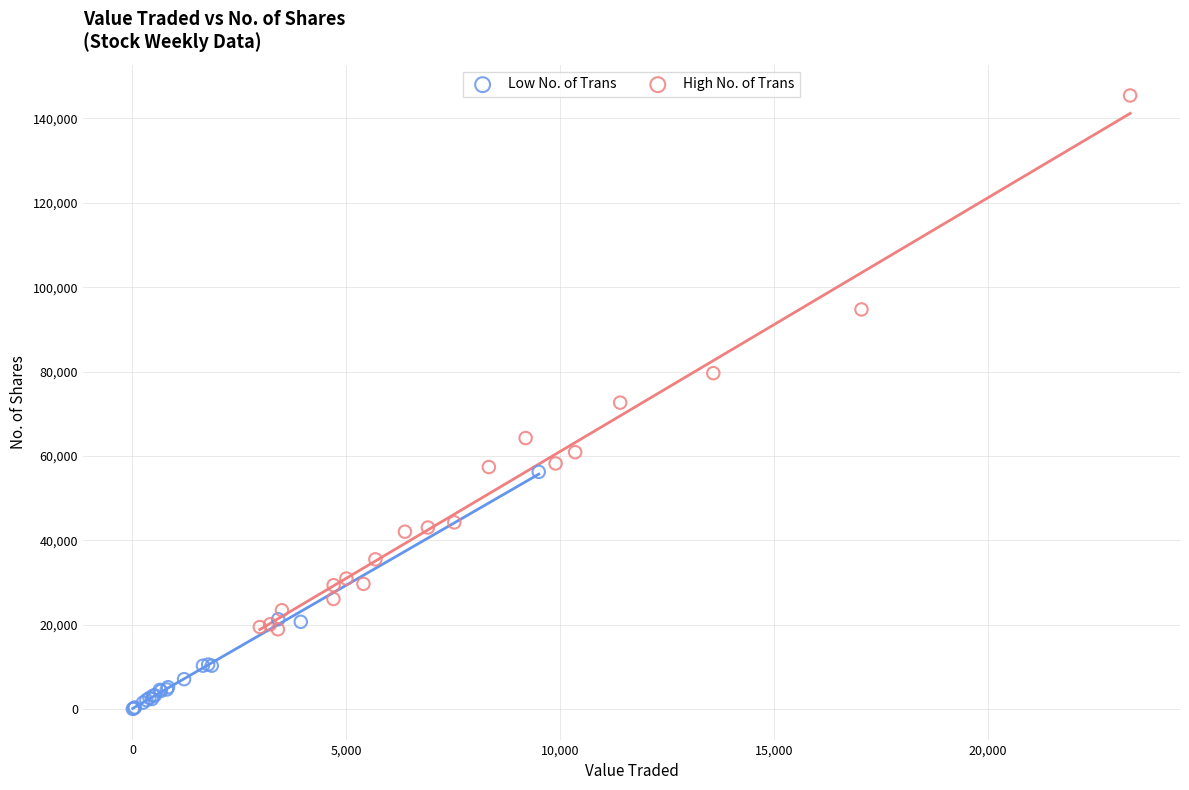

Which series contains the highest Y value?

High No. of Trans